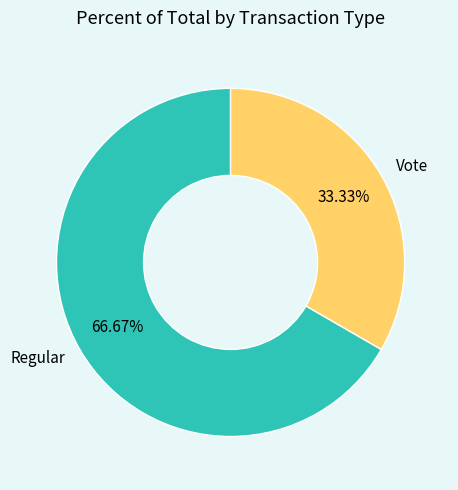

To the nearest percent, what is the average slice percentage?

50%